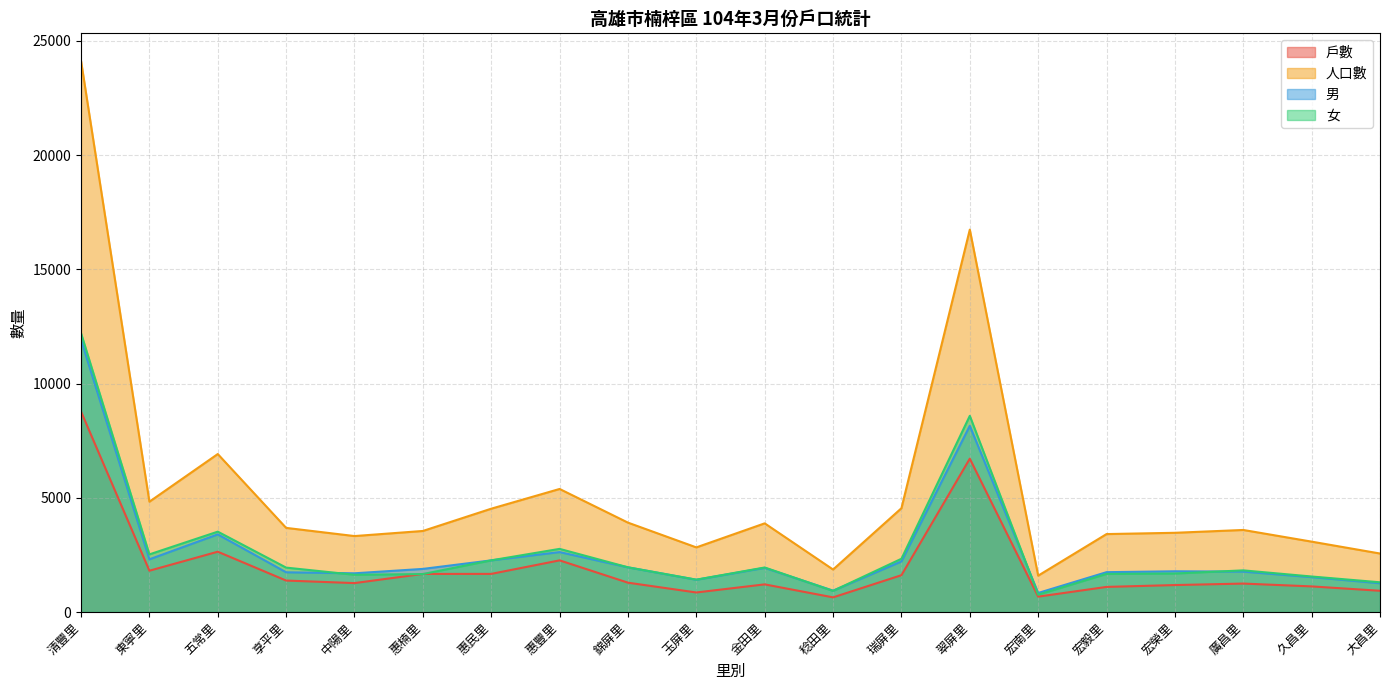

Reading right to left, what are all the values shown in this chart?

戶數: 大昌里=930	久昌里=1121	廣昌里=1245	宏榮里=1180	宏毅里=1099	宏南里=673	翠屏里=6713	瑞屏里=1612	稔田里=641	金田里=1210	玉屏里=855	錦屏里=1284	惠豐里=2261	惠民里=1669	惠楠里=1667	中陽里=1266	享平里=1377	五常里=2640	東寧里=1808	清豐里=8775
人口數: 大昌里=2561	久昌里=3081	廣昌里=3592	宏榮里=3468	宏毅里=3412	宏南里=1592	翠屏里=16740	瑞屏里=4544	稔田里=1860	金田里=3882	玉屏里=2829	錦屏里=3913	惠豐里=5387	惠民里=4523	惠楠里=3548	中陽里=3325	享平里=3683	五常里=6916	東寧里=4830	清豐里=24127
男: 大昌里=1260	久昌里=1527	廣昌里=1769	宏榮里=1783	宏毅里=1744	宏南里=834	翠屏里=8152	瑞屏里=2213	稔田里=936	金田里=1933	玉屏里=1413	錦屏里=1956	惠豐里=2623	惠民里=2261	惠楠里=1887	中陽里=1695	享平里=1739	五常里=3398	東寧里=2307	清豐里=11921
女: 大昌里=1301	久昌里=1554	廣昌里=1823	宏榮里=1685	宏毅里=1668	宏南里=758	翠屏里=8588	瑞屏里=2331	稔田里=924	金田里=1949	玉屏里=1416	錦屏里=1957	惠豐里=2764	惠民里=2262	惠楠里=1661	中陽里=1630	享平里=1944	五常里=3518	東寧里=2523	清豐里=12206